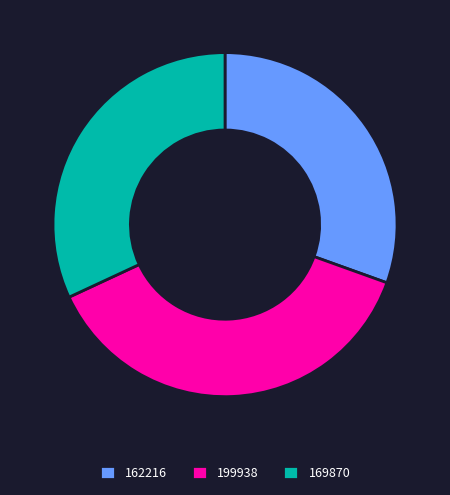

What is the largest slice in the pie chart?

199938